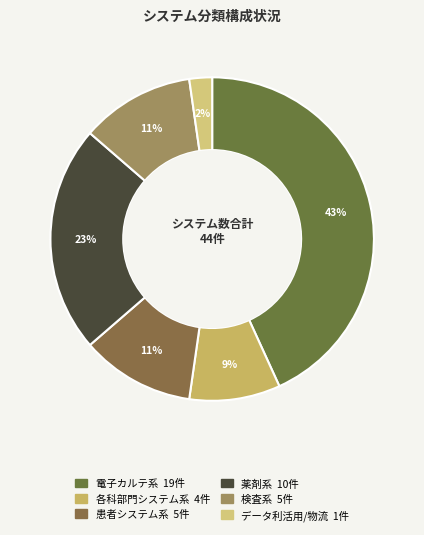

Is there any slice that represents more than half of the pie?

No